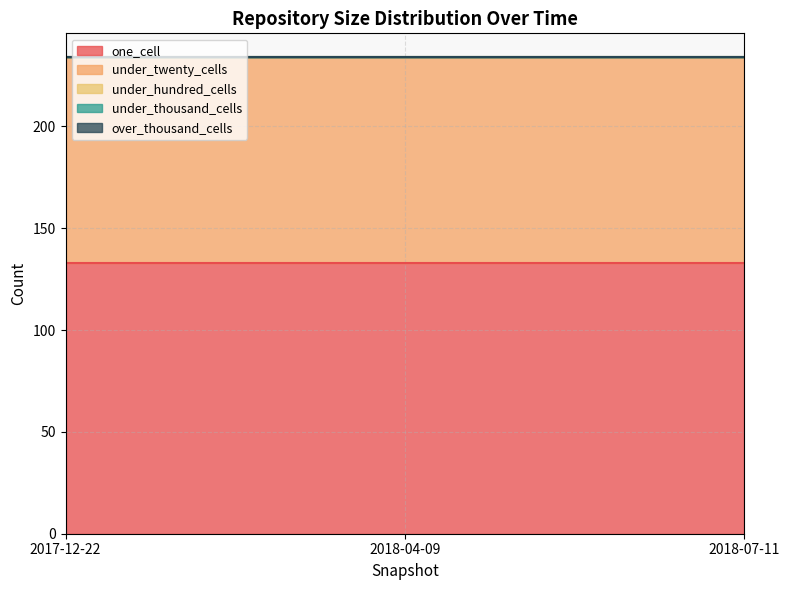

Which series has the largest range (max minus min)?

one_cell